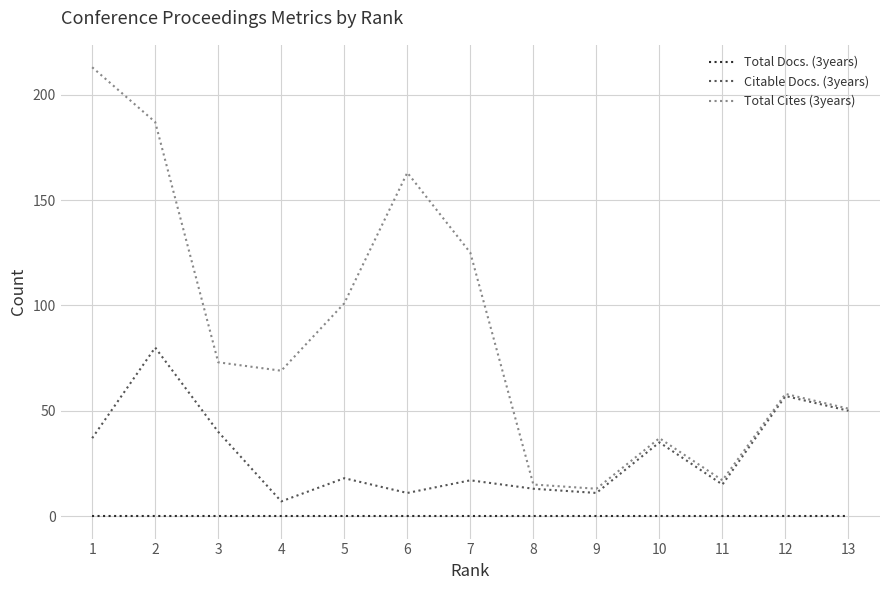

Is the value of Citable Docs. (3years) at 1 greater than the value of Total Docs. (3years) at 9?

Yes